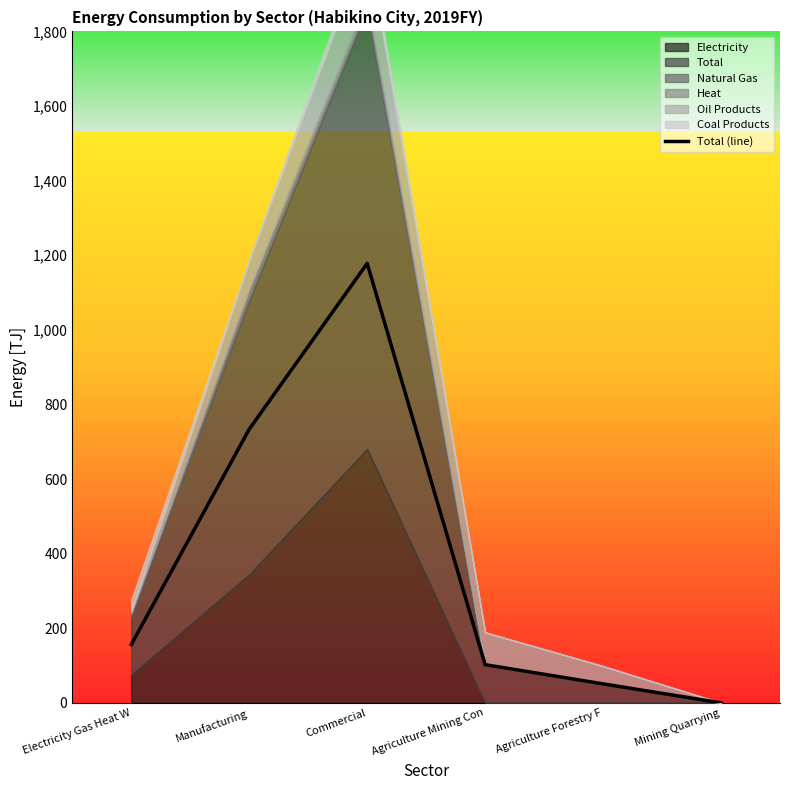

Reading left to right, transcribe all the data shown in this chart.

Electricity Gas Heat W=156.2	Manufacturing=733.5	Commercial=1178.0	Agriculture Mining Con=102.3	Agriculture Forestry F=50.8	Mining Quarrying=0.0